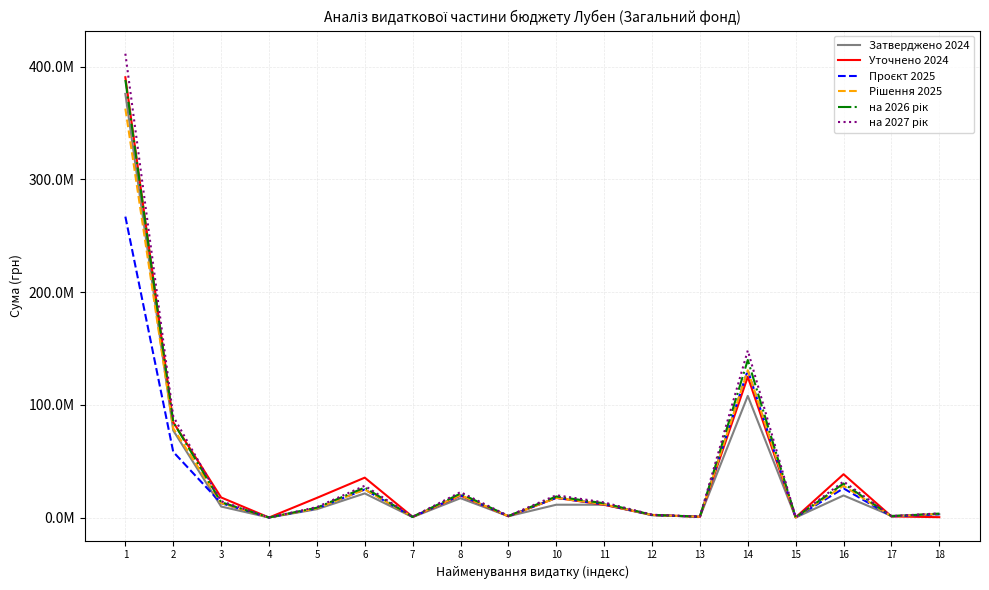

Reading right to left, list all the values displayed in this chart.

Затверджено 2024: 3000000.0	1652130.0	19705394.0	125000.0	108030410.0	840760.0	2162723.0	11472488.0	11476626.0	1257173.0	17273186.0	483900.0	21503391.0	7516000.0	120000.0	9885631.0	77345337.0	375914571.0
Уточнено 2024: 439300.0	1109578.3	38521181.6	233400.0	124913115.0	808615.0	2461550.1	11451376.0	17559084.2	1217403.3	19662032.1	686157.3	35494498.7	17545983.0	122944.7	17932708.9	84666777.1	390645840.1
Проєкт 2025: 3000000.0	1201810.0	25982759.0	280100.0	130710000.0	843210.0	2306642.0	11914000.0	17569650.0	1334070.0	19866910.0	677823.0	24973748.0	8265700.0	126500.0	12885920.0	58332626.0	267015769.0
Рішення 2025: 3371070.0	1201810.0	28301359.0	280100.0	130710000.0	843210.0	2306642.0	11914000.0	17569650.0	1334070.0	20001910.0	677823.0	24973748.0	8265700.0	126500.0	12885920.0	79232989.0	362816964.0
на 2026 рік: 3607044.9	1285936.7	30282454.1	299707.0	139859700.0	902234.7	2468106.9	12747980.0	18799525.5	1427454.9	21402043.7	725270.6	26721910.4	8844299.0	135355.0	13787934.4	84779298.2	388214151.5
на 2027 рік: 3823467.6	1363092.9	32099401.4	317689.4	148251282.0	956368.8	2616193.4	13512858.8	19927497.0	1513102.2	22686166.3	768786.8	28325225.0	9374956.9	143476.3	14615210.5	89866056.1	411507000.6